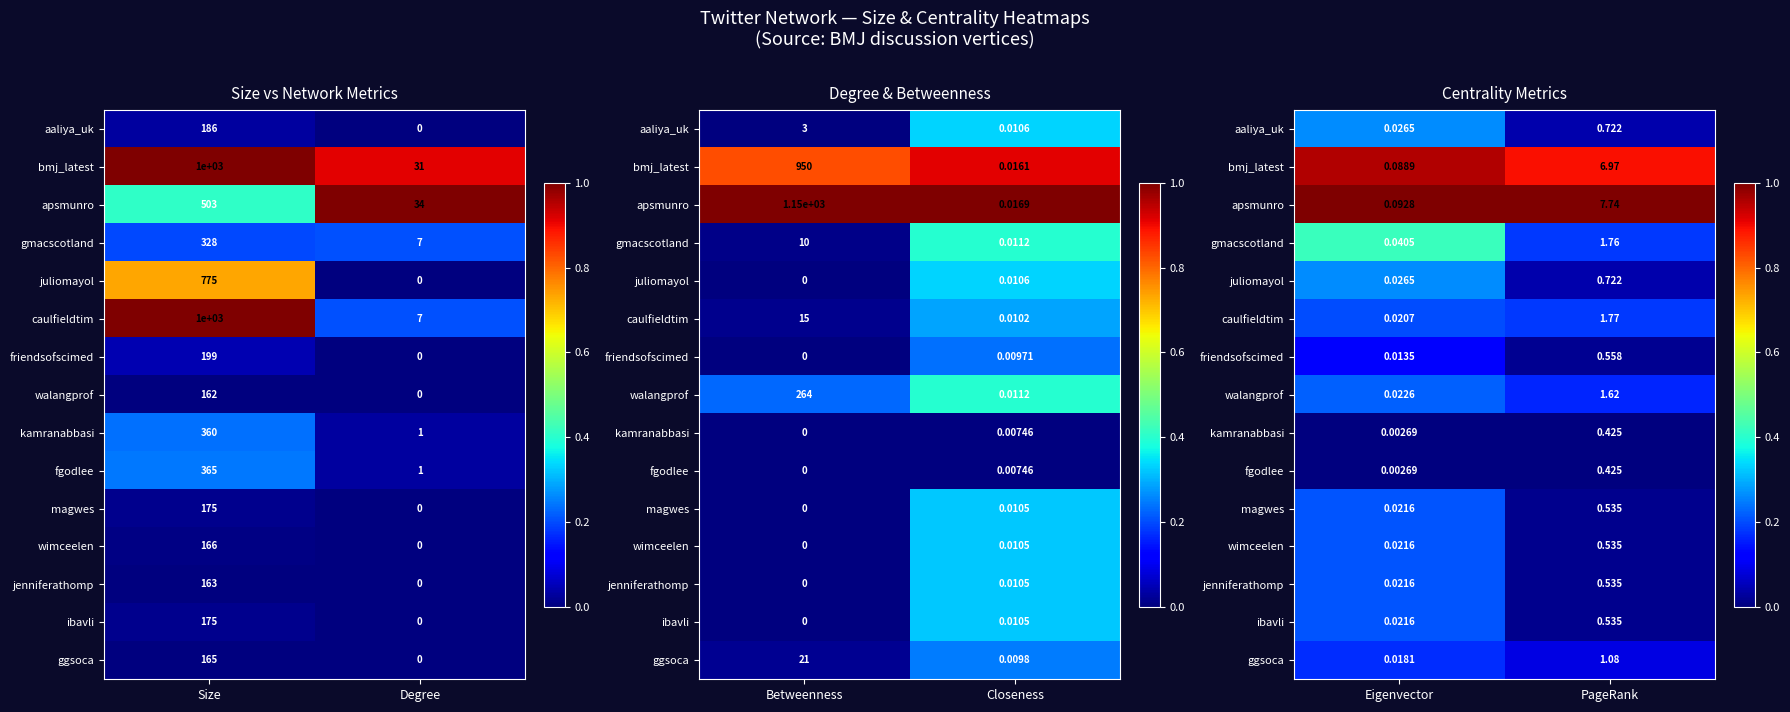

What is the maximum value shown in the chart?

1.0